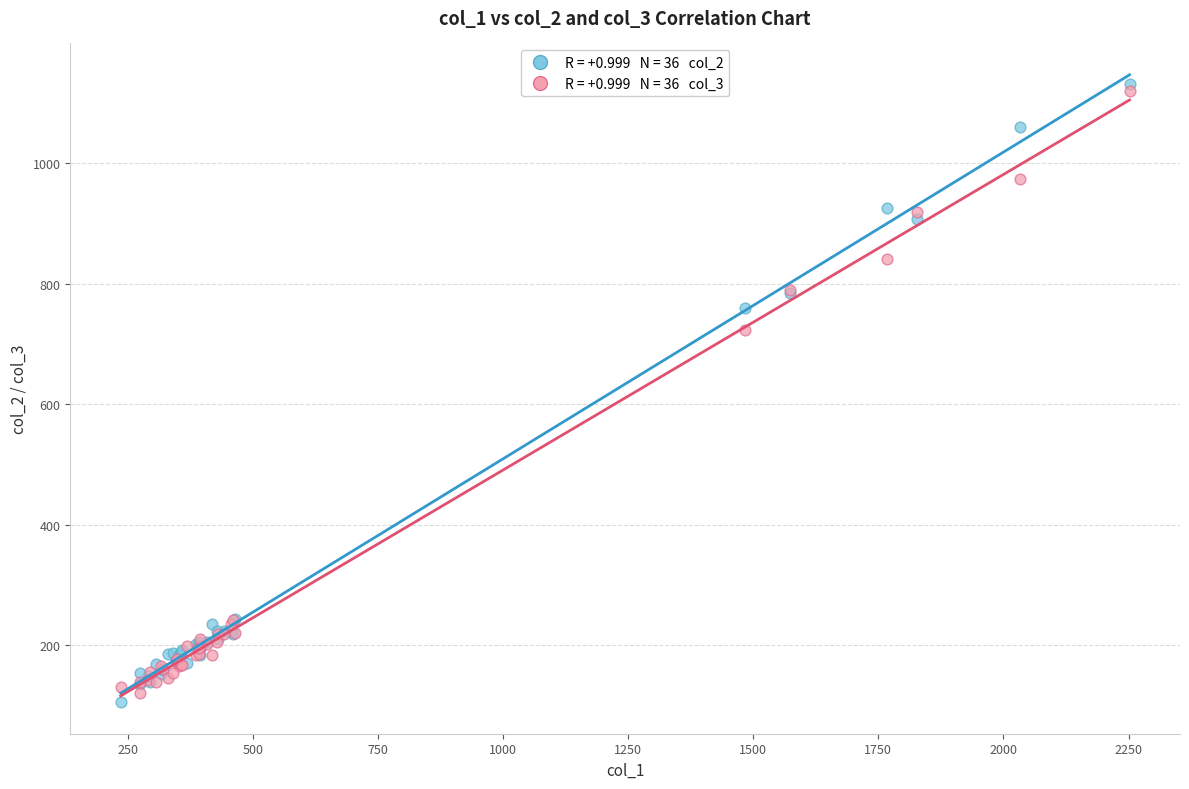

Across all series, what Y value is closest to 618?

724